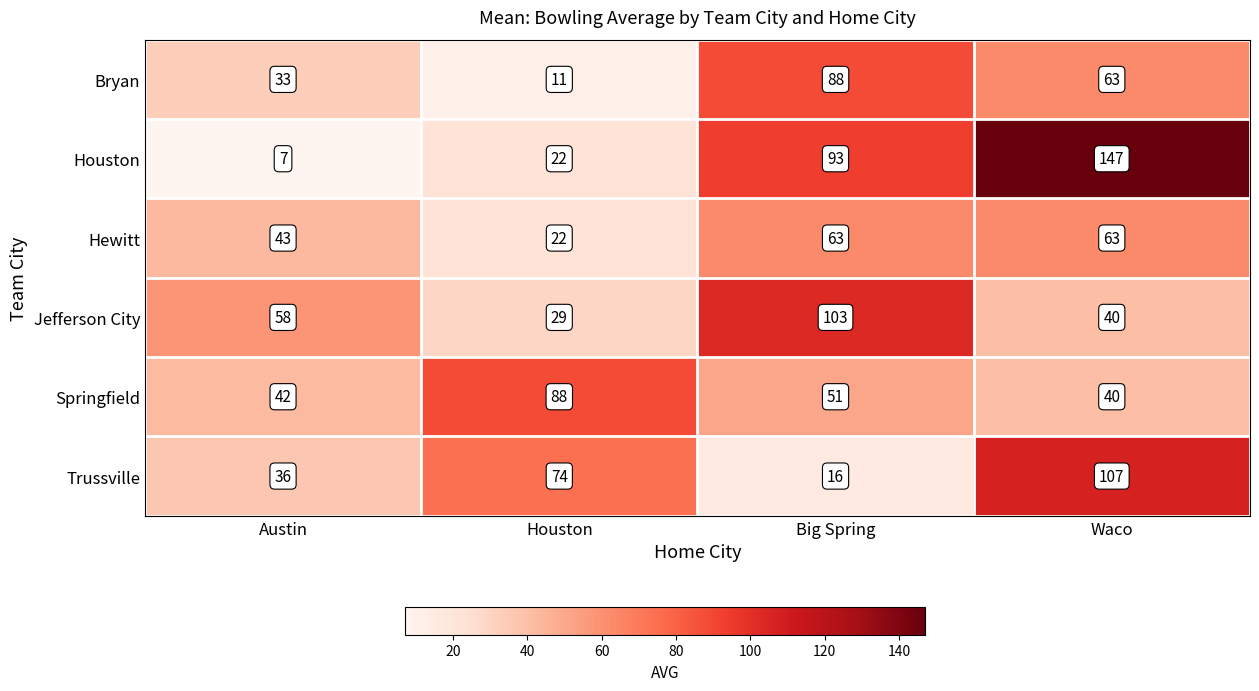

Between Houston and Big Spring, which series saw the biggest shift?

Bryan